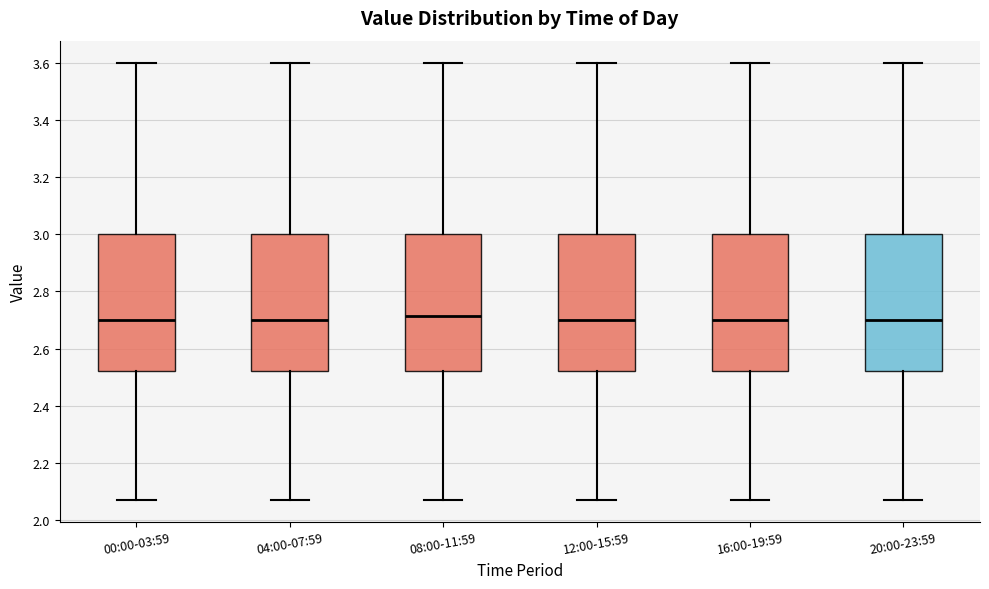

Reading left to right, transcribe this box plot: for each box, give where its median line is, the range the box spans, and where its two whiskers end, as read against the y-axis. The values are not printed on the chart, so give them approximately, as read against the axis.

00:00-03:59: median 2.70, box 2.52 to 3.00, whiskers 2.08 to 3.60
04:00-07:59: median 2.70, box 2.52 to 3.00, whiskers 2.08 to 3.60
08:00-11:59: median 2.72, box 2.52 to 3.00, whiskers 2.08 to 3.60
12:00-15:59: median 2.70, box 2.52 to 3.00, whiskers 2.08 to 3.60
16:00-19:59: median 2.70, box 2.52 to 3.00, whiskers 2.08 to 3.60
20:00-23:59: median 2.70, box 2.52 to 3.00, whiskers 2.08 to 3.60